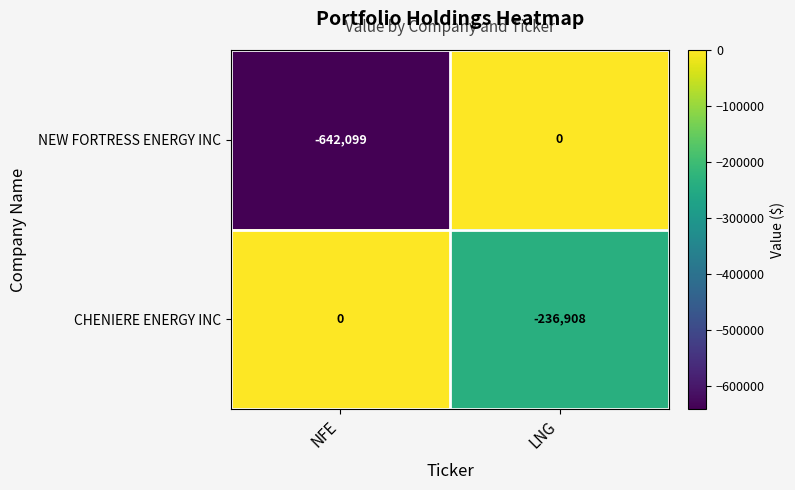

At which category is the sum across all series the highest?

LNG